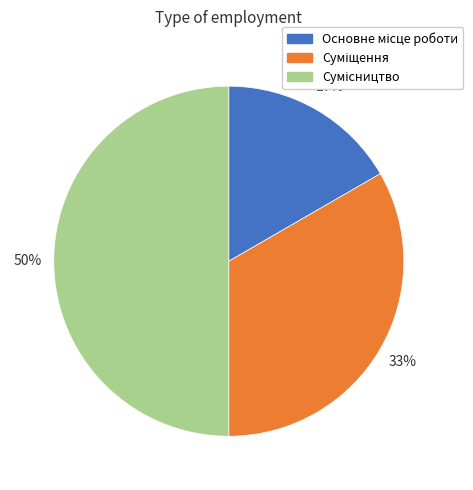

To the nearest percent, what is the average slice percentage?

33%